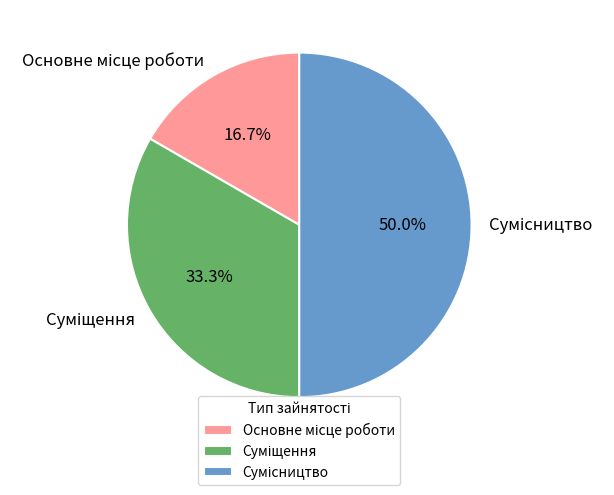

How many segments does this pie chart have?

3